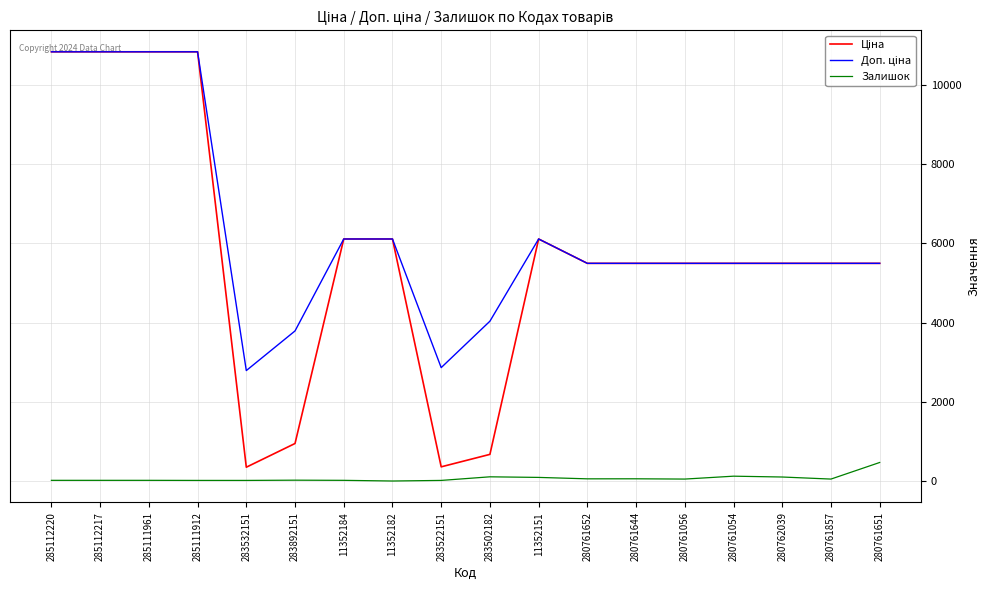

The Залишок series shows 49.0 at 280761056. True or false?

True